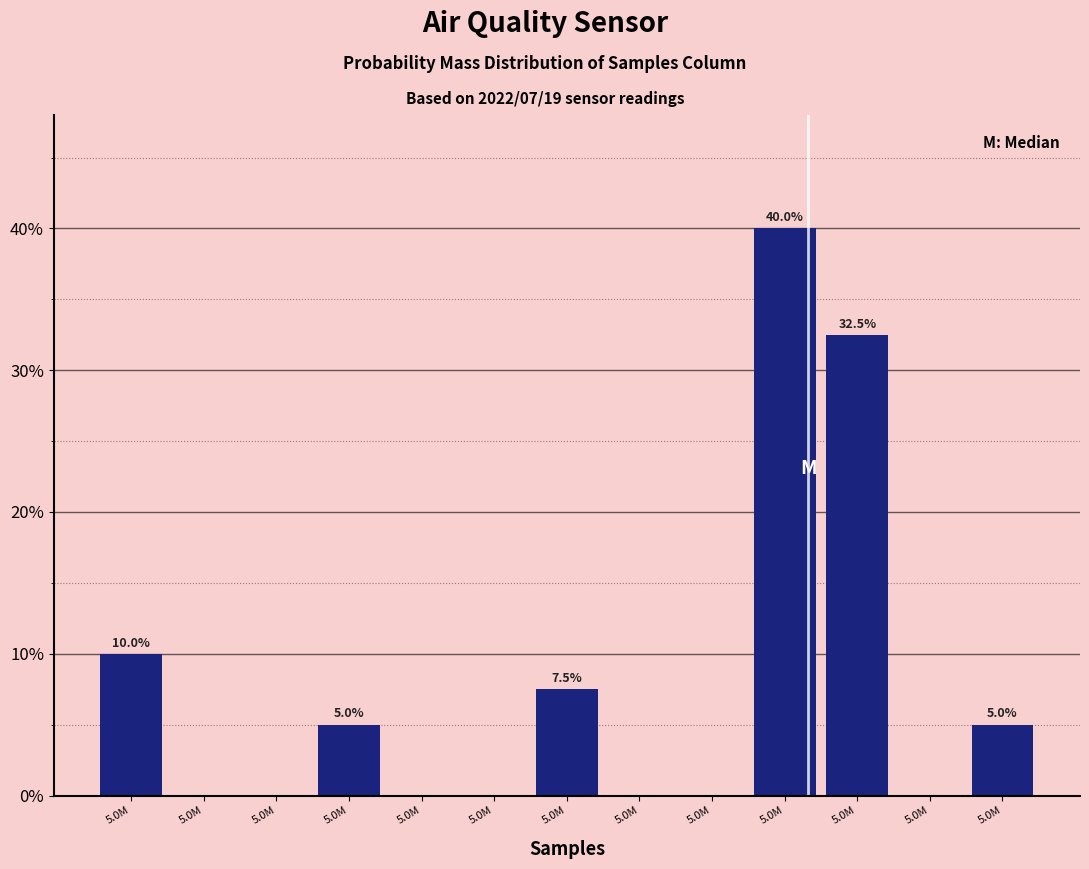

Are the bars horizontal?

No